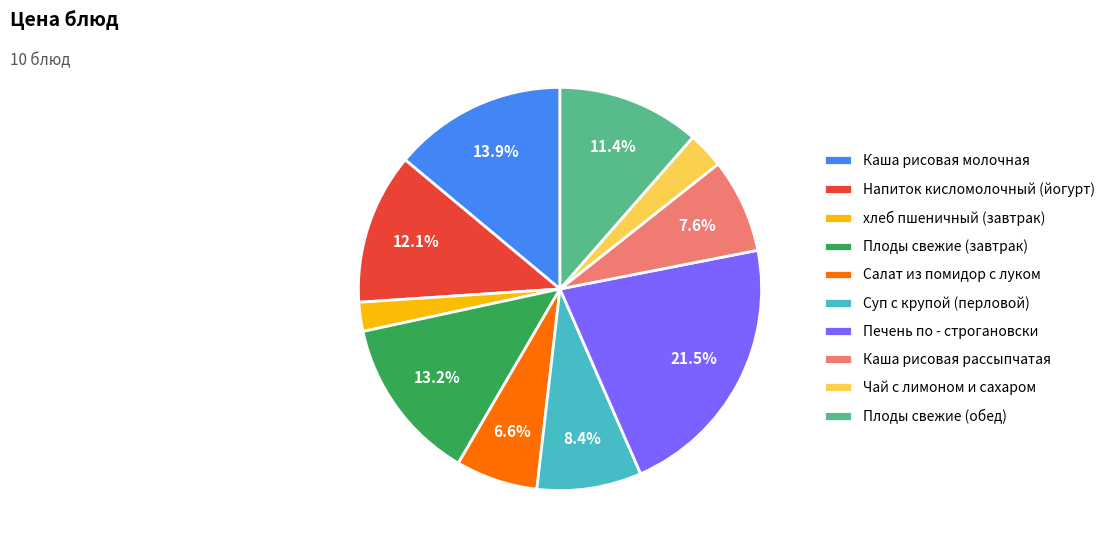

What is the largest slice in the pie chart?

Печень по - строгановски